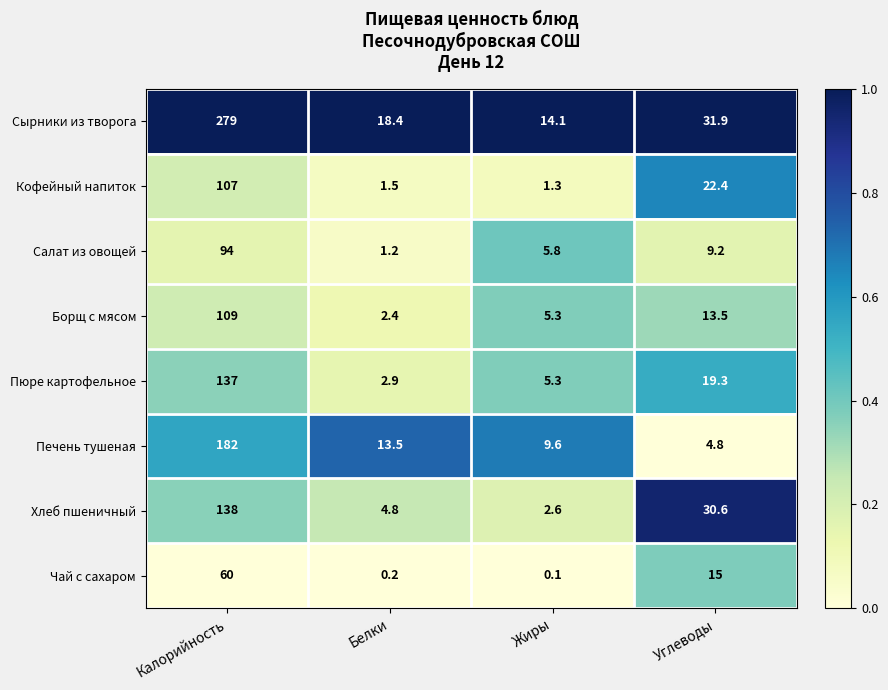

What is the difference between the Чай с сахаром values at Калорийность and Белки?

59.8